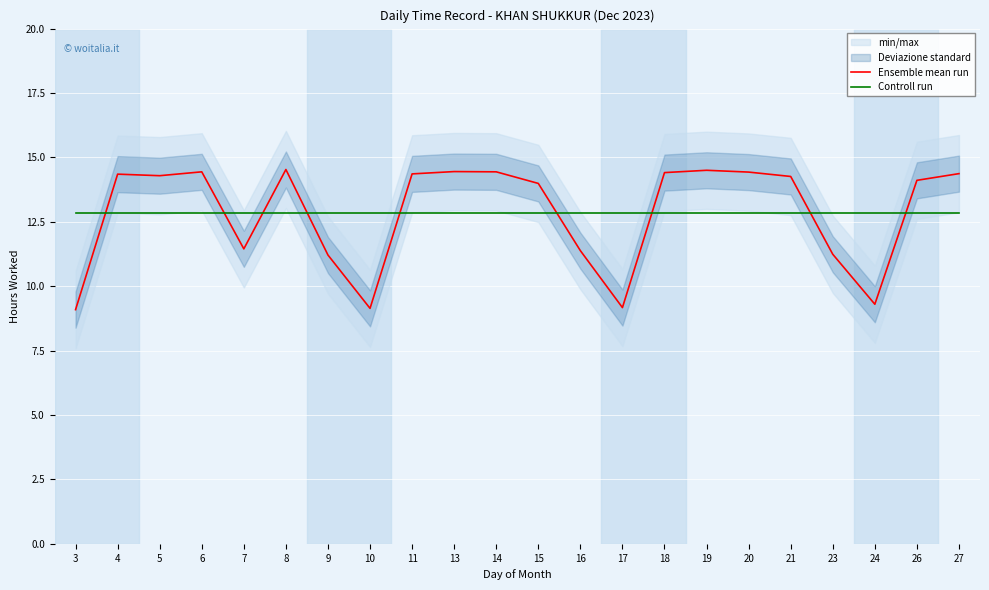

After their last crossing, which series has the higher values: Ensemble mean run or Controll run?

Ensemble mean run